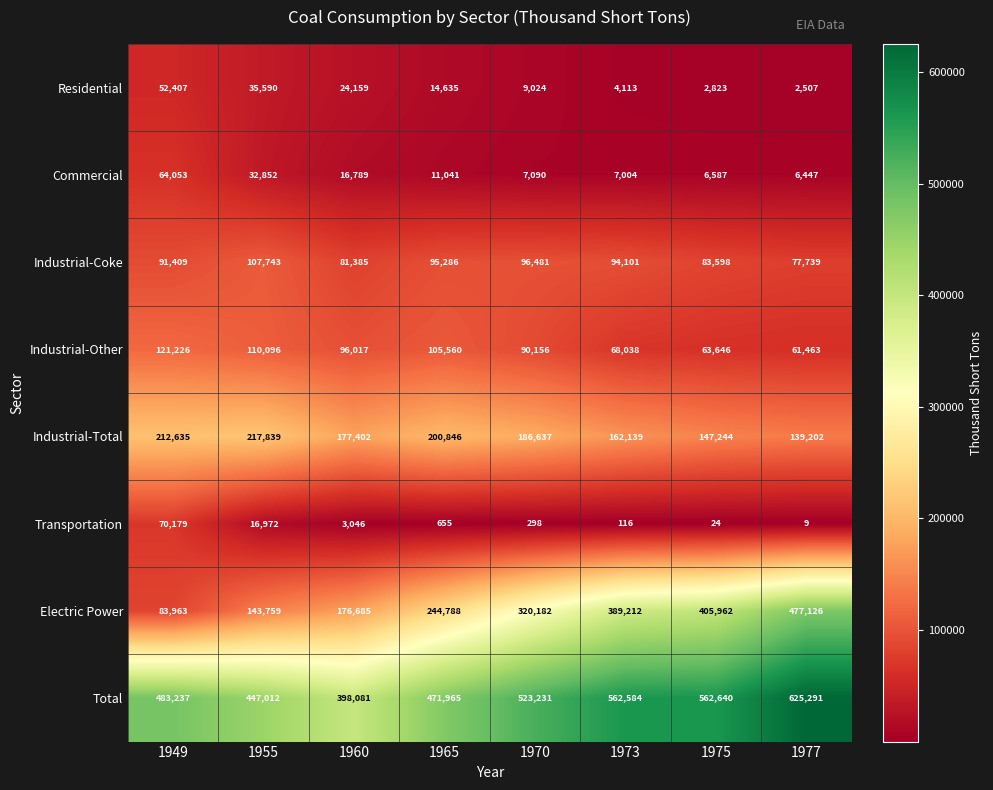

At which label does Industrial-Total first exceed 186637?

1949